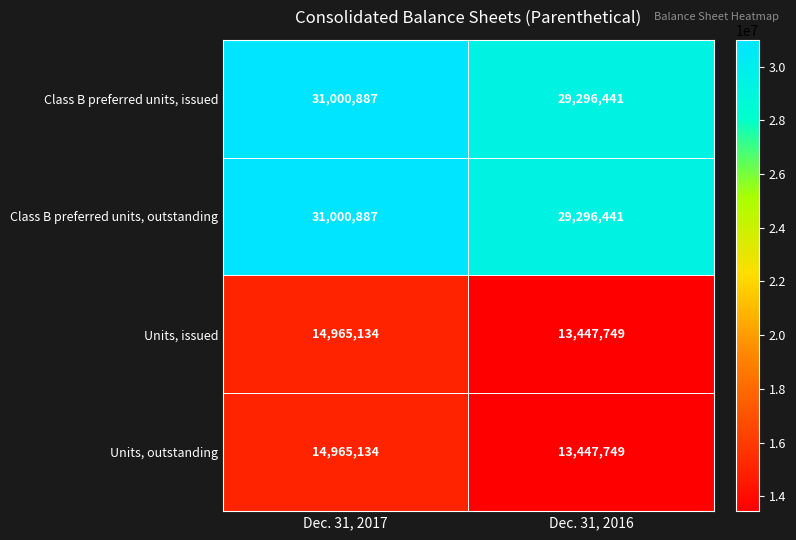

How many distinct data groups are displayed?

4